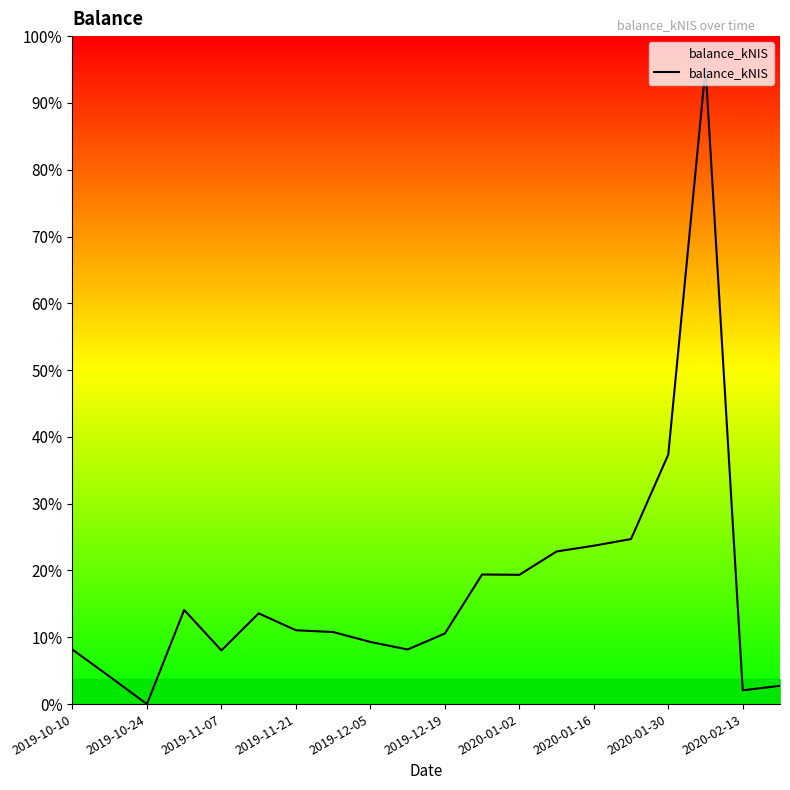

Does the chart display data point markers on the line(s)?

No